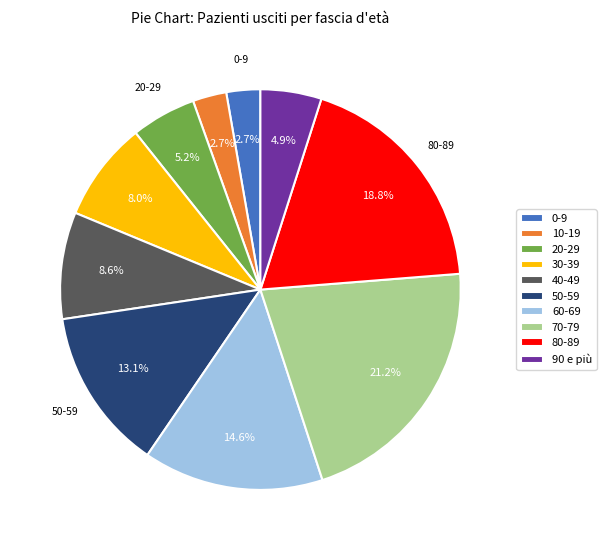

What percentage is the 40-49 slice, to the nearest percent?

9%